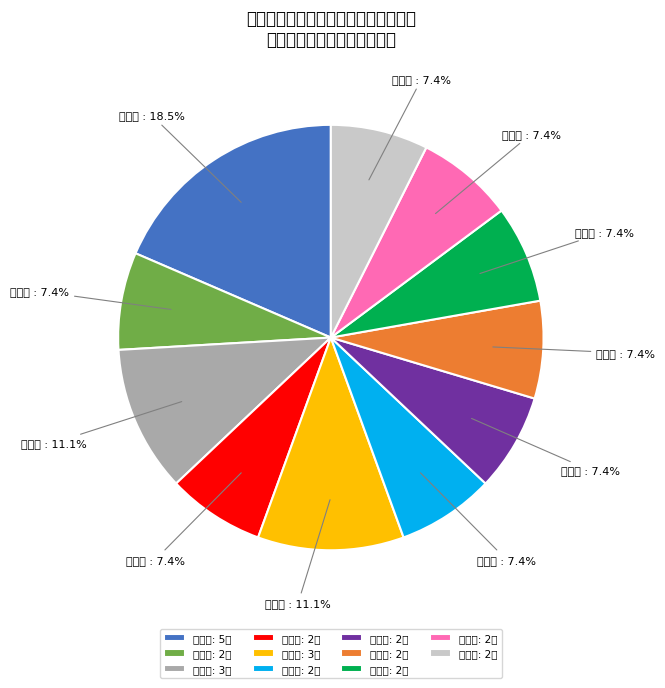

Rank the categories by value from lowest to highest.

沙县区, 大田县, 明溪县, 清流县, 宁化县, 将乐县, 泰宁县, 建宁县, 永安市, 尤溪县, 三元区